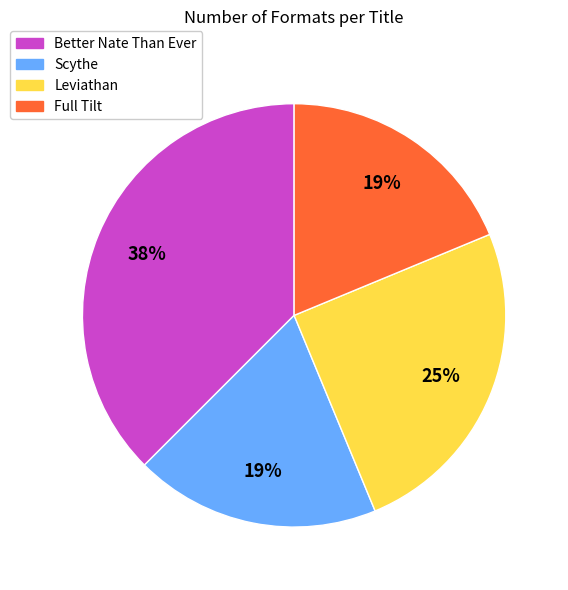

Which category has the biggest portion of the pie?

Better Nate Than Ever